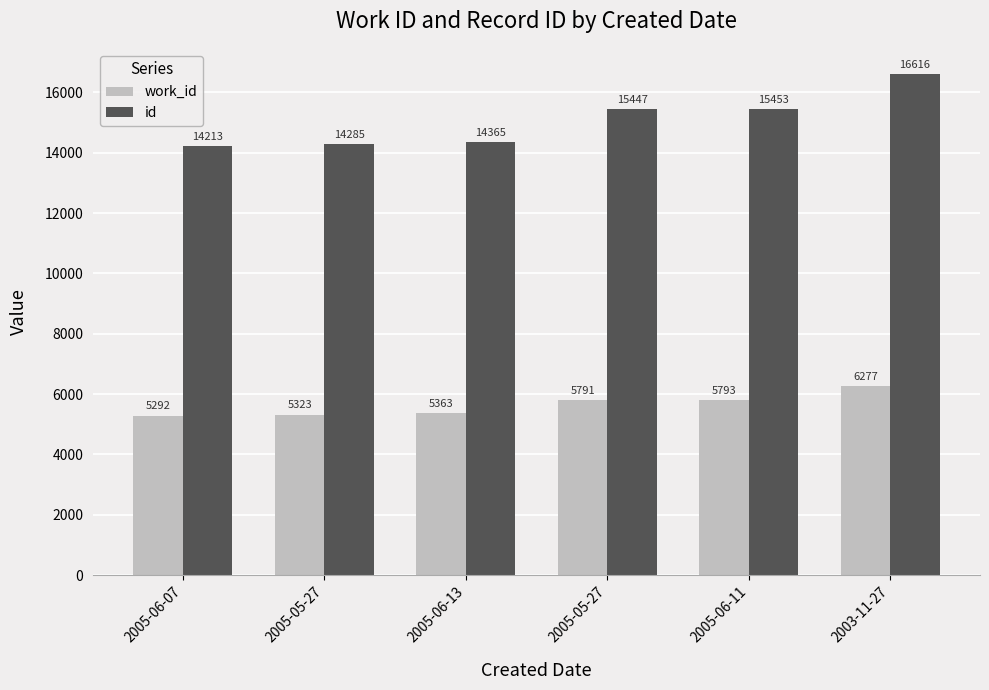

At which category does the chart reach its peak across all series?

2003-11-27